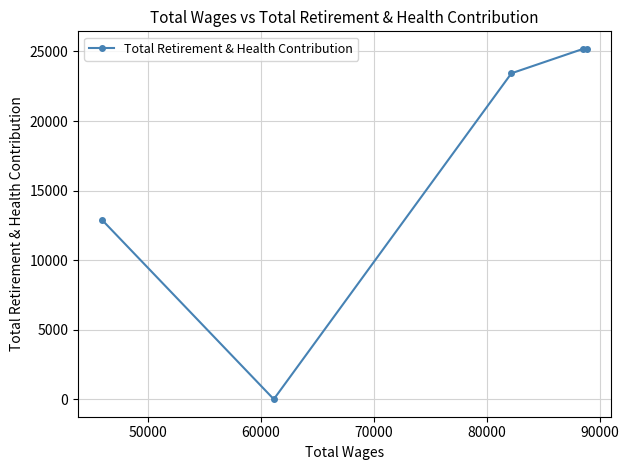

What is the greatest value displayed?

25188